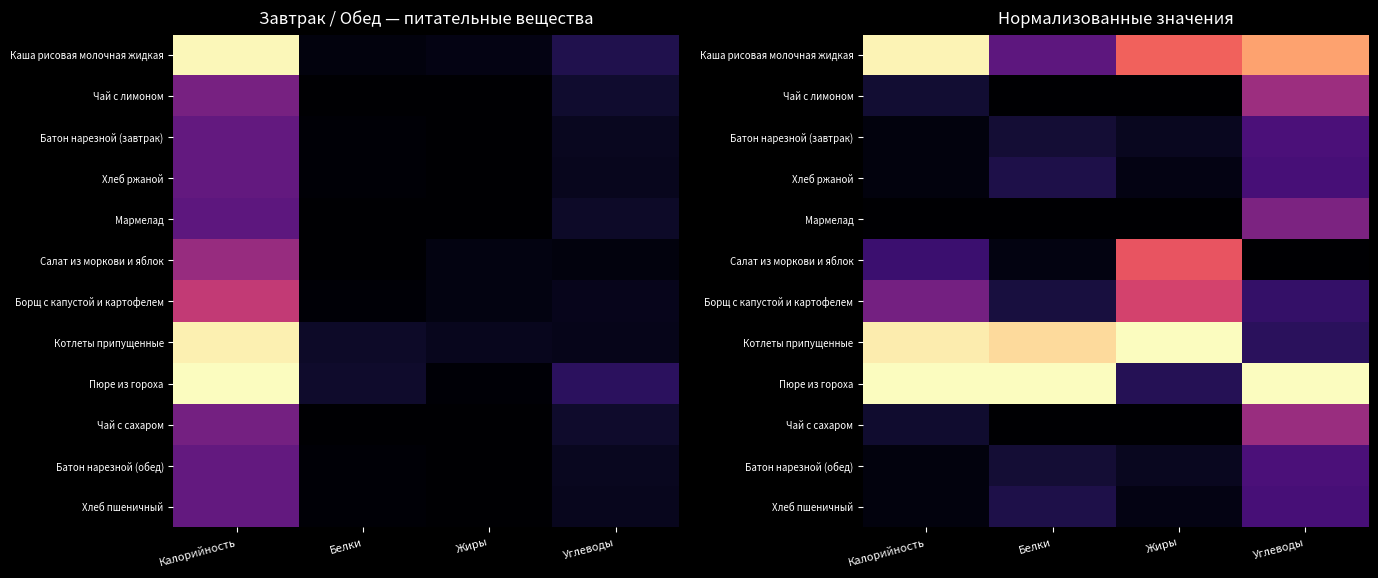

Between Белки and Жиры, which series saw the biggest shift?

Пюре из гороха